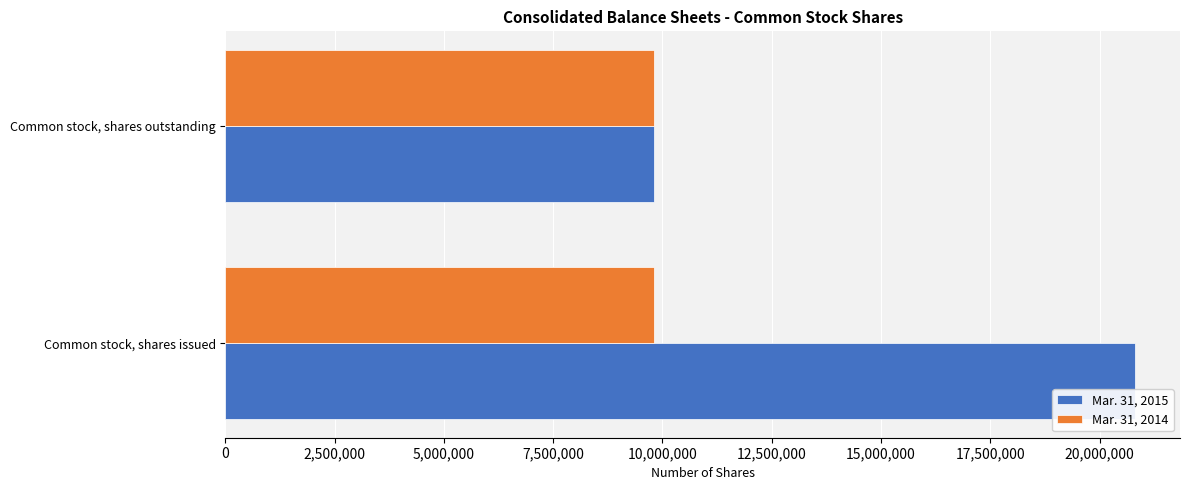

Is it true that Mar. 31, 2015 equals 20800338 at Common stock, shares issued?

True